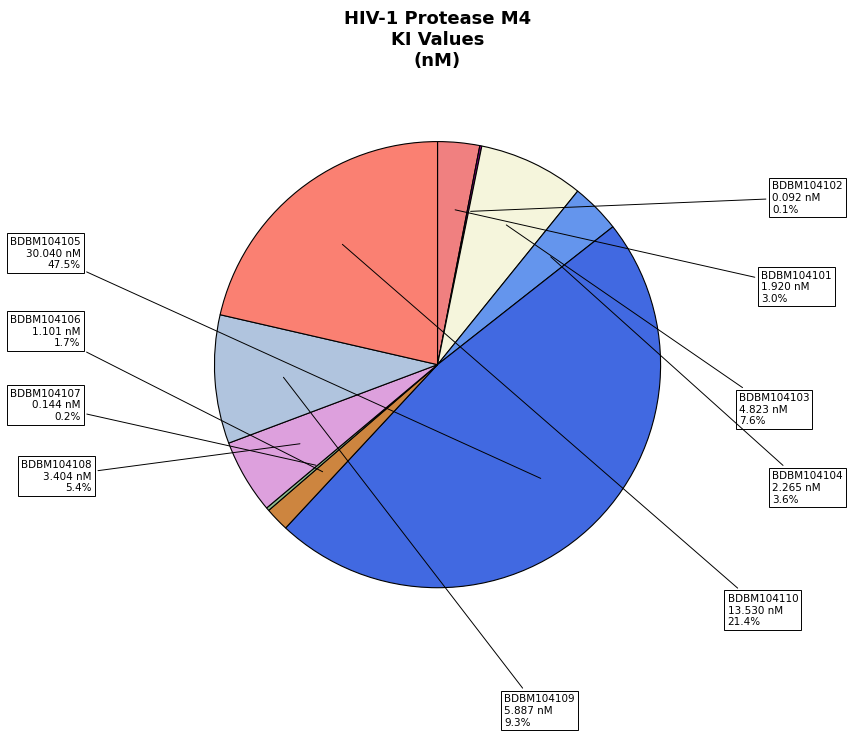

What percentage do BDBM104105 and BDBM104101 together represent?

50.6%